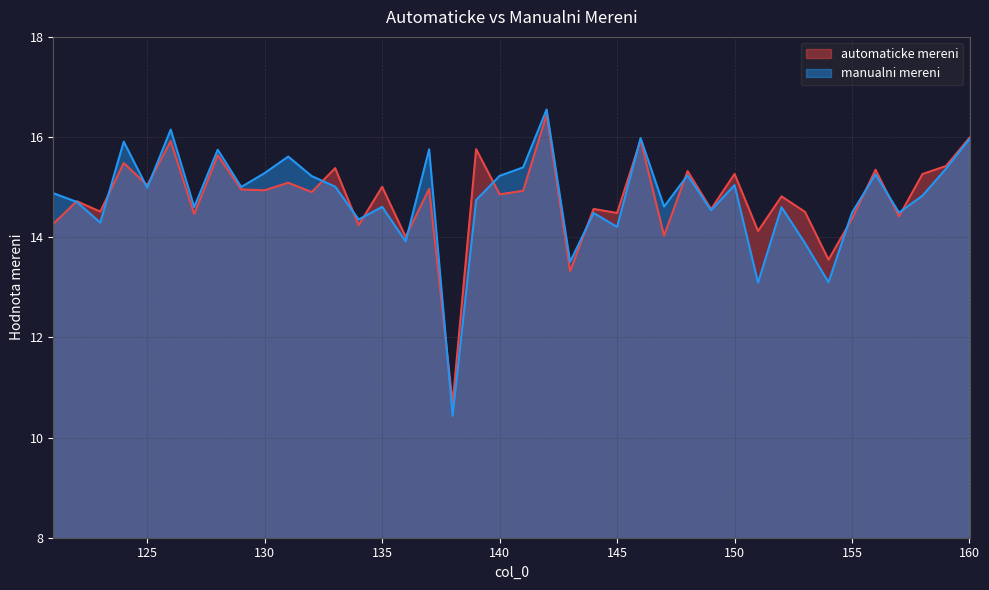

At which category does automaticke mereni reach its first local peak?

122